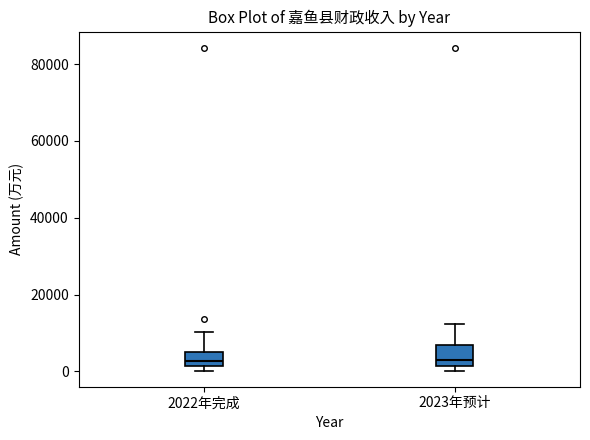

Where is the lower edge of the box for 2023年预计 on the y-axis? The values are not printed on the chart, so give them approximately, as read against the axis.

2000